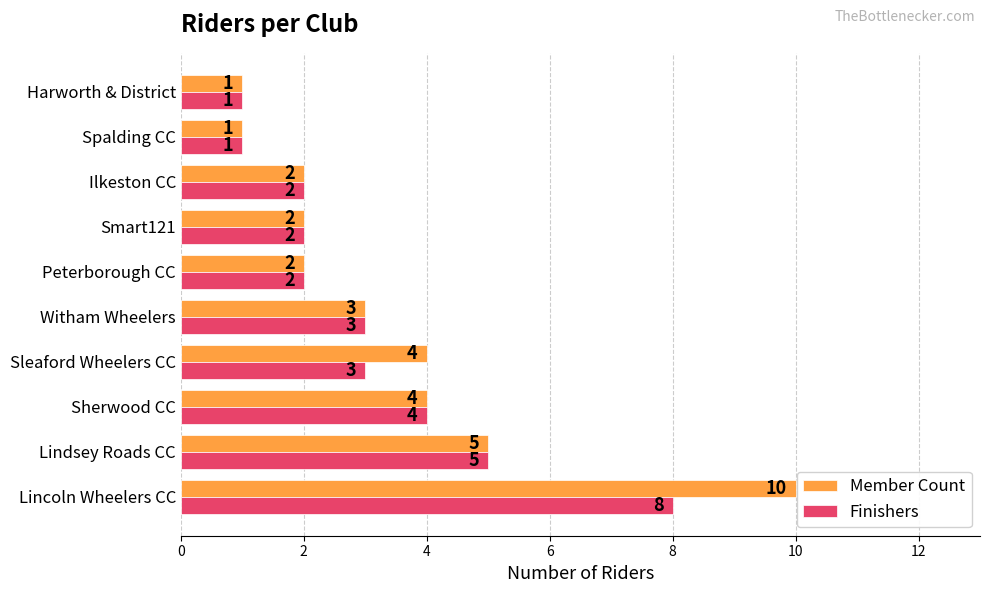

The Member Count series shows 2 at Spalding CC. True or false?

False